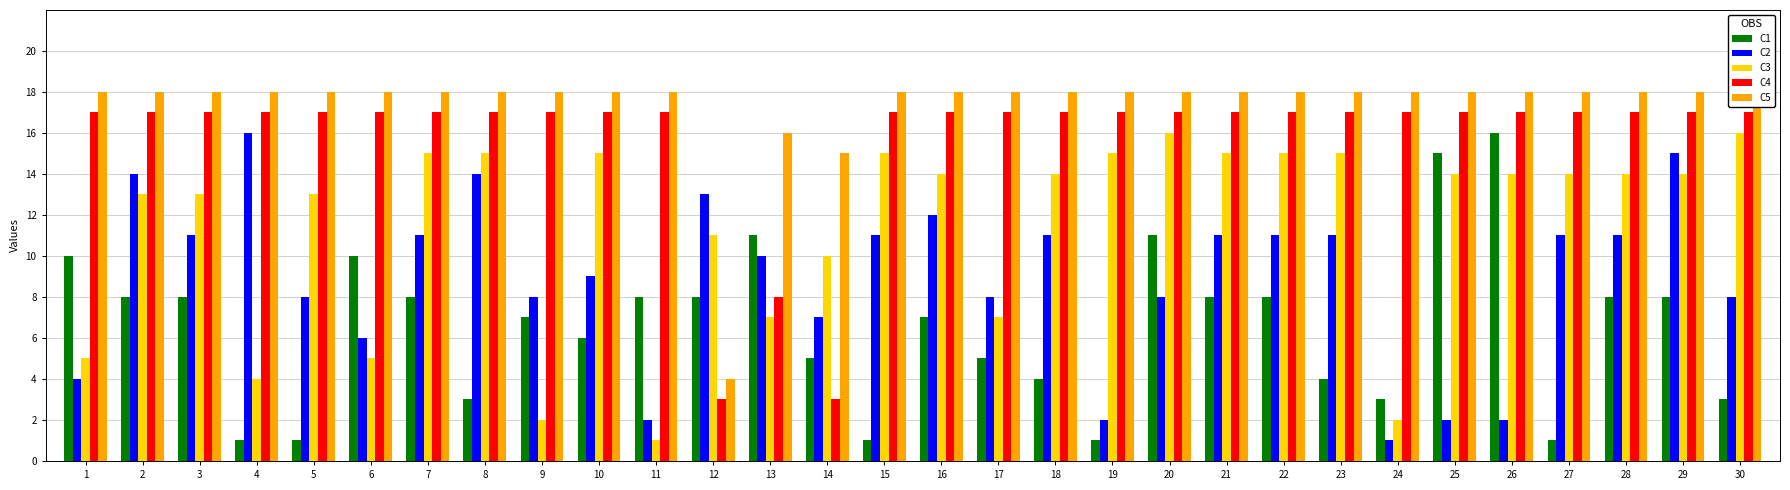

At which label is C2 closest to 8?

5